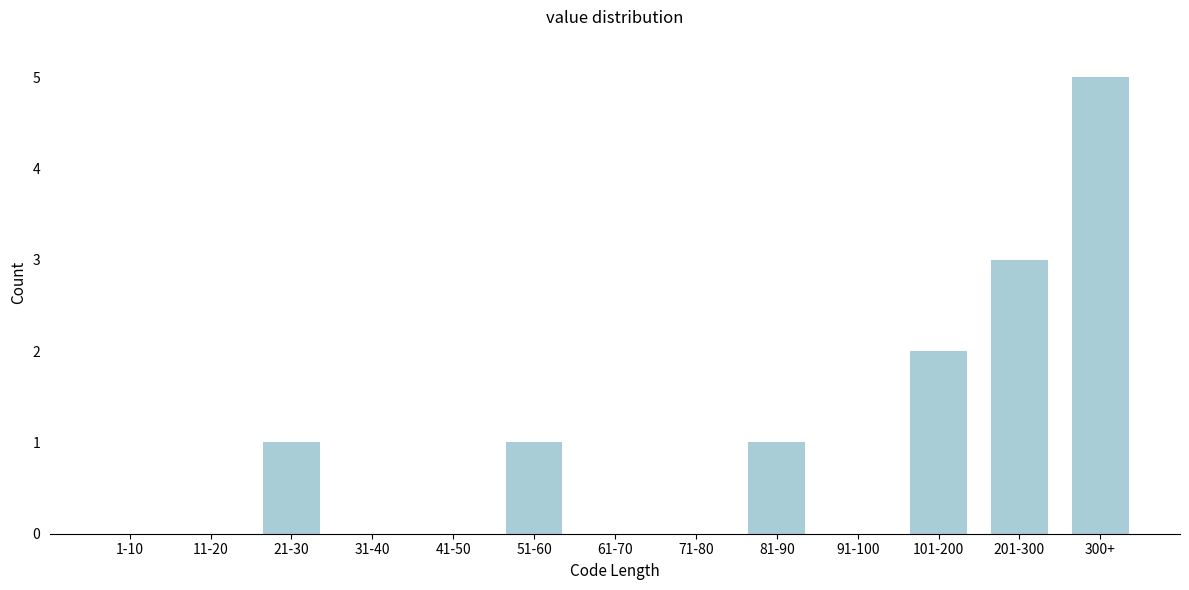

Reading right to left, extract all data points from this chart.

300+=5	201-300=3	101-200=2	91-100=0	81-90=1	71-80=0	61-70=0	51-60=1	41-50=0	31-40=0	21-30=1	11-20=0	1-10=0